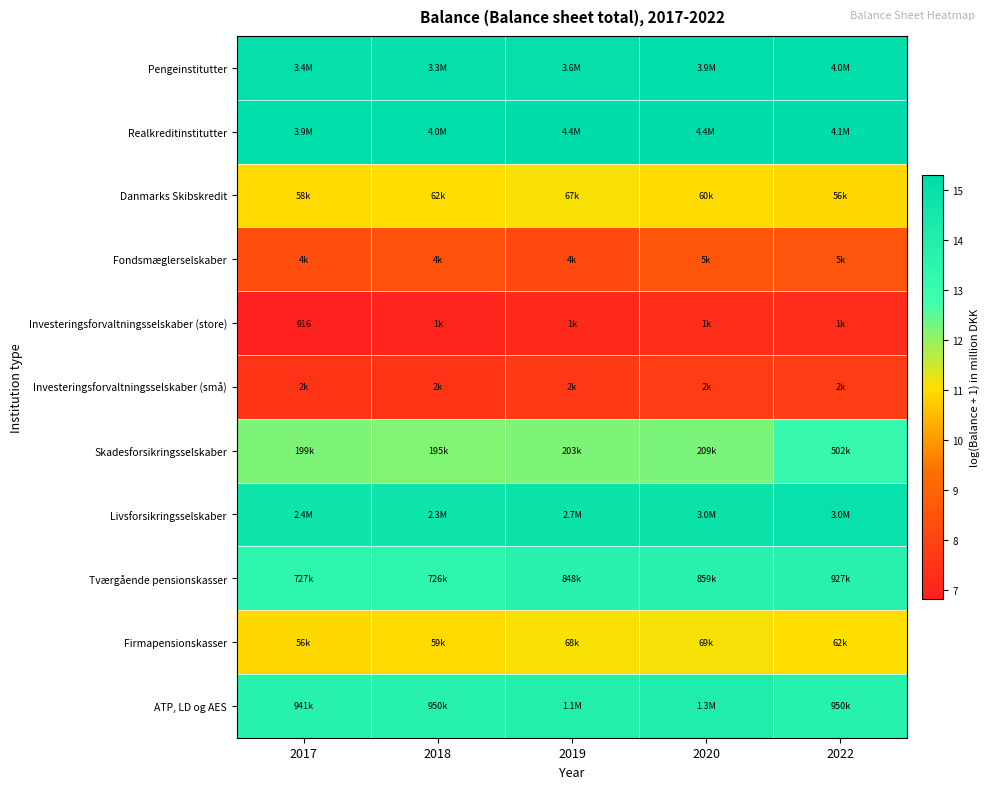

Is the value of ATP, LD og AES at 2017 greater than the value of Investeringsforvaltningsselskaber (store) at 2020?

Yes